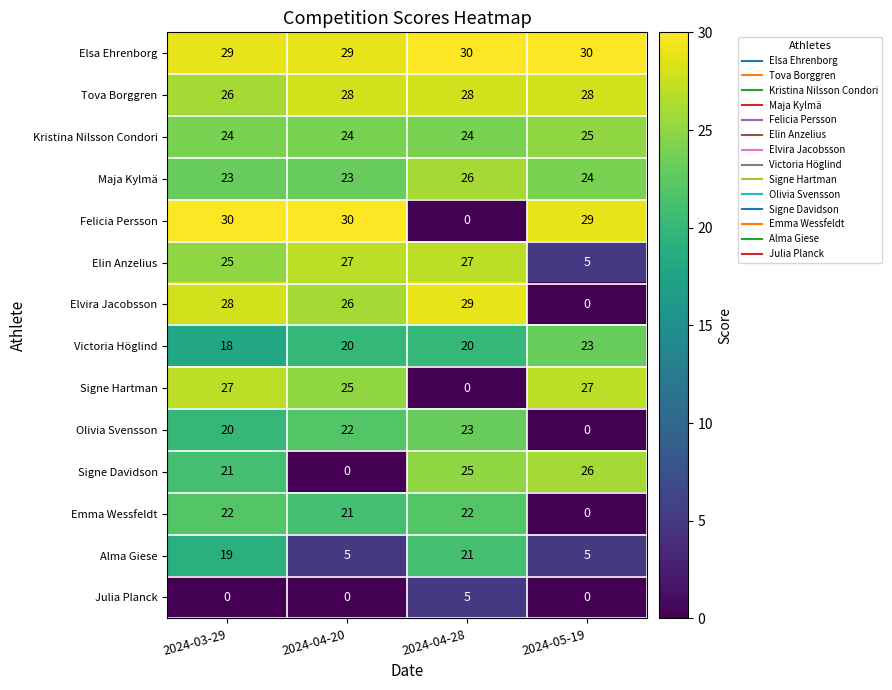

What is the total value across all series at 2024-05-19?

222